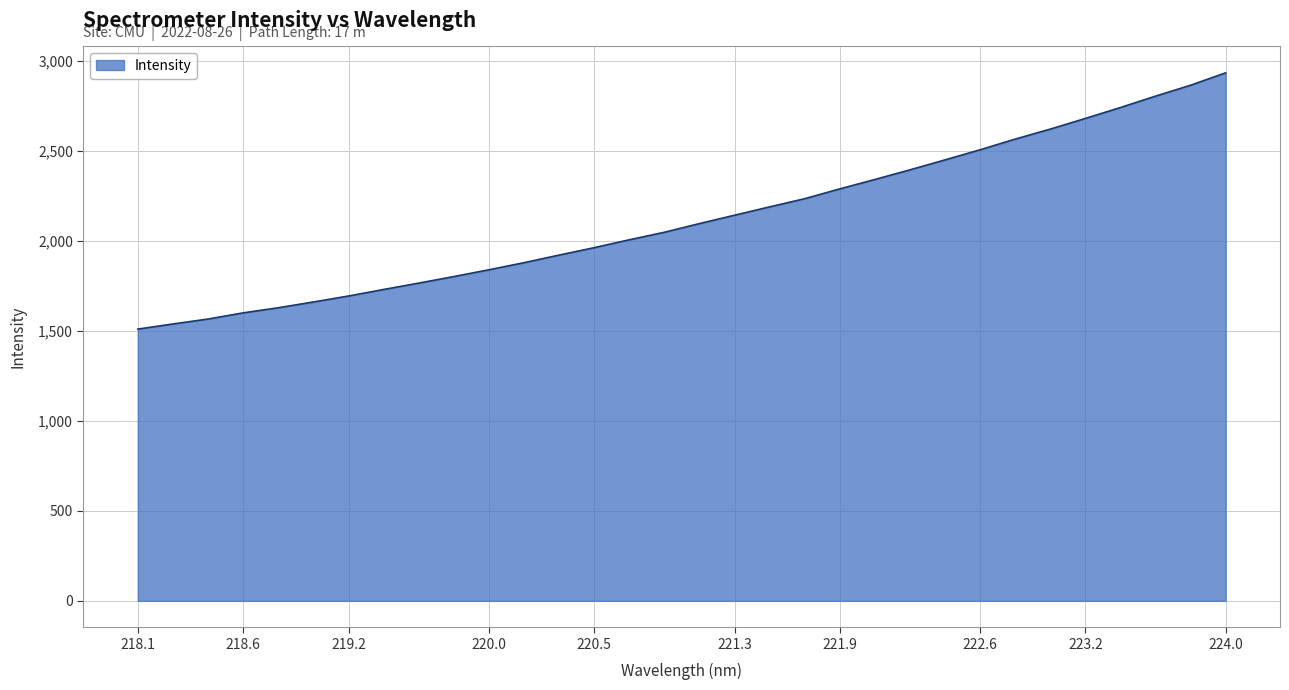

What is the difference between the maximum and minimum values?

1423.1